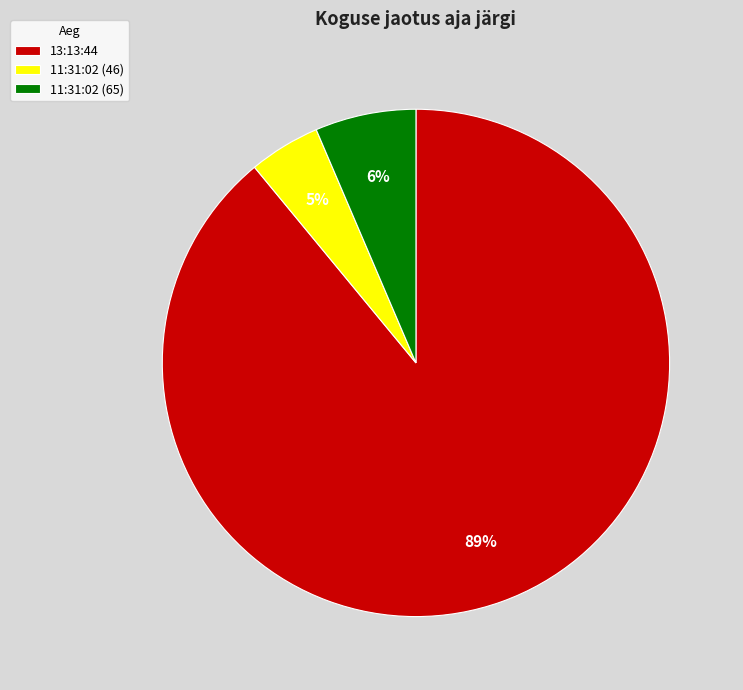

To the nearest percent, what portion does 11:31:02 (65) represent?

6%